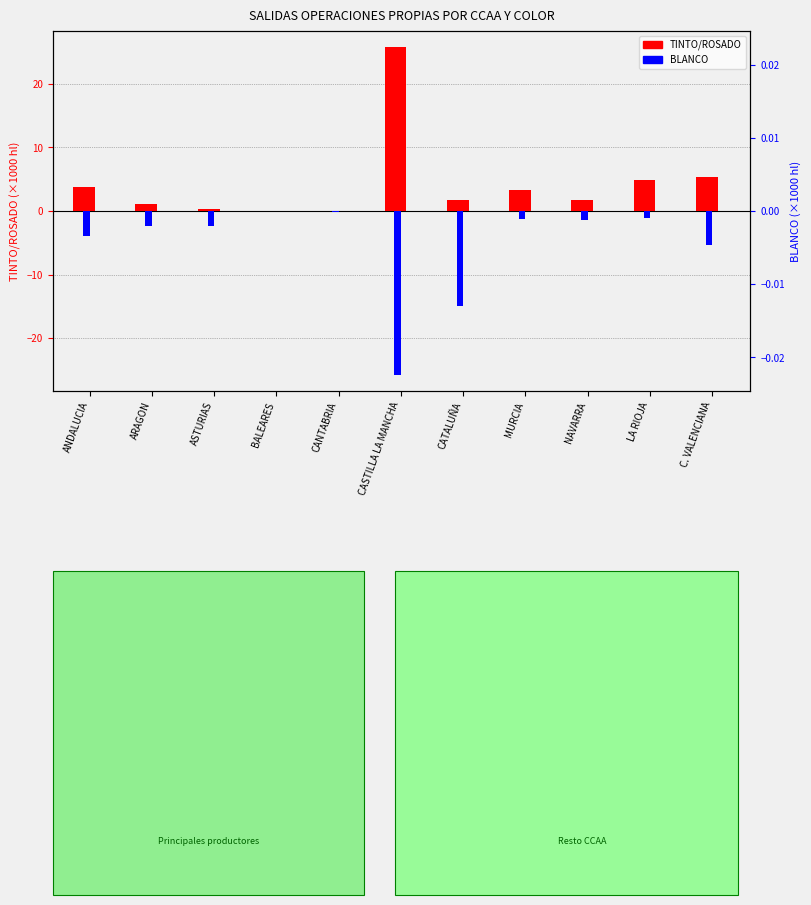

What is the greatest value displayed?

25.7